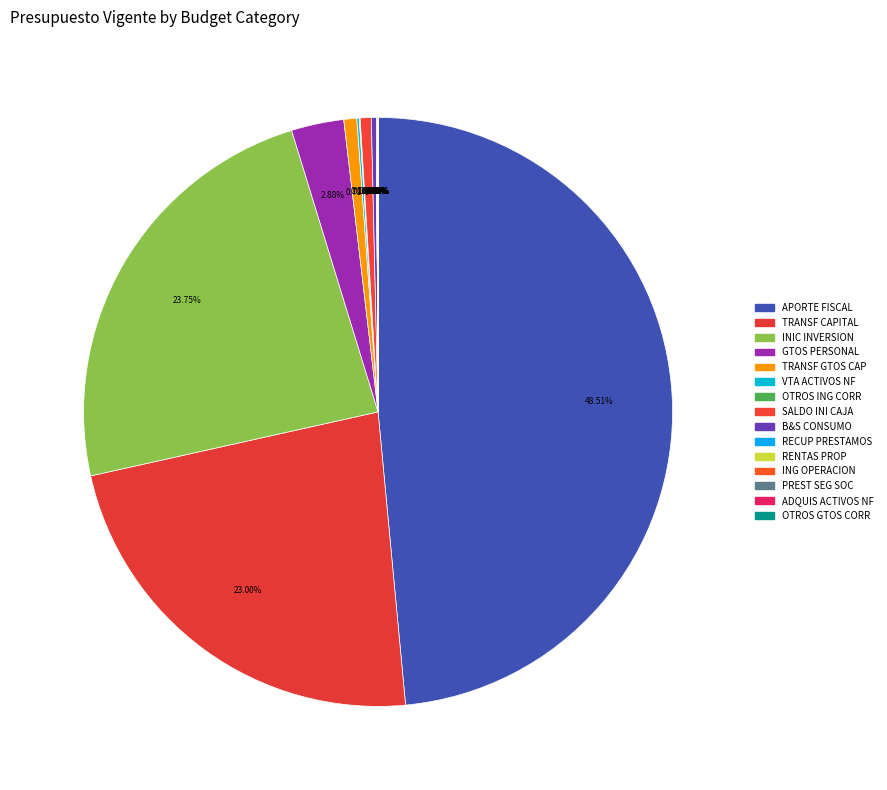

Does any single category account for the majority?

No